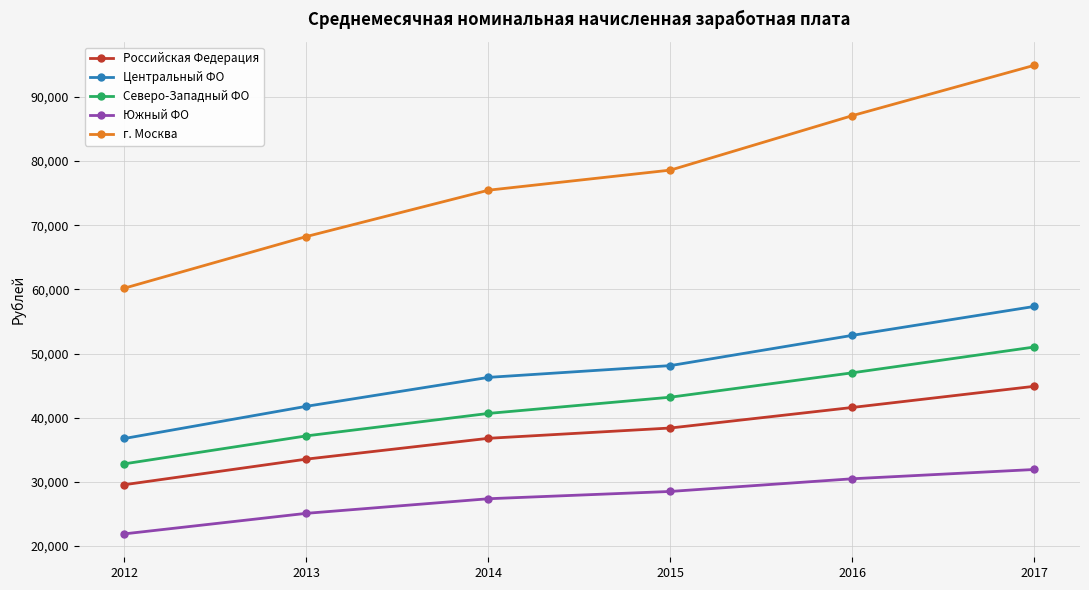

What is the lowest value of the Российская Федерация series?

29569.0